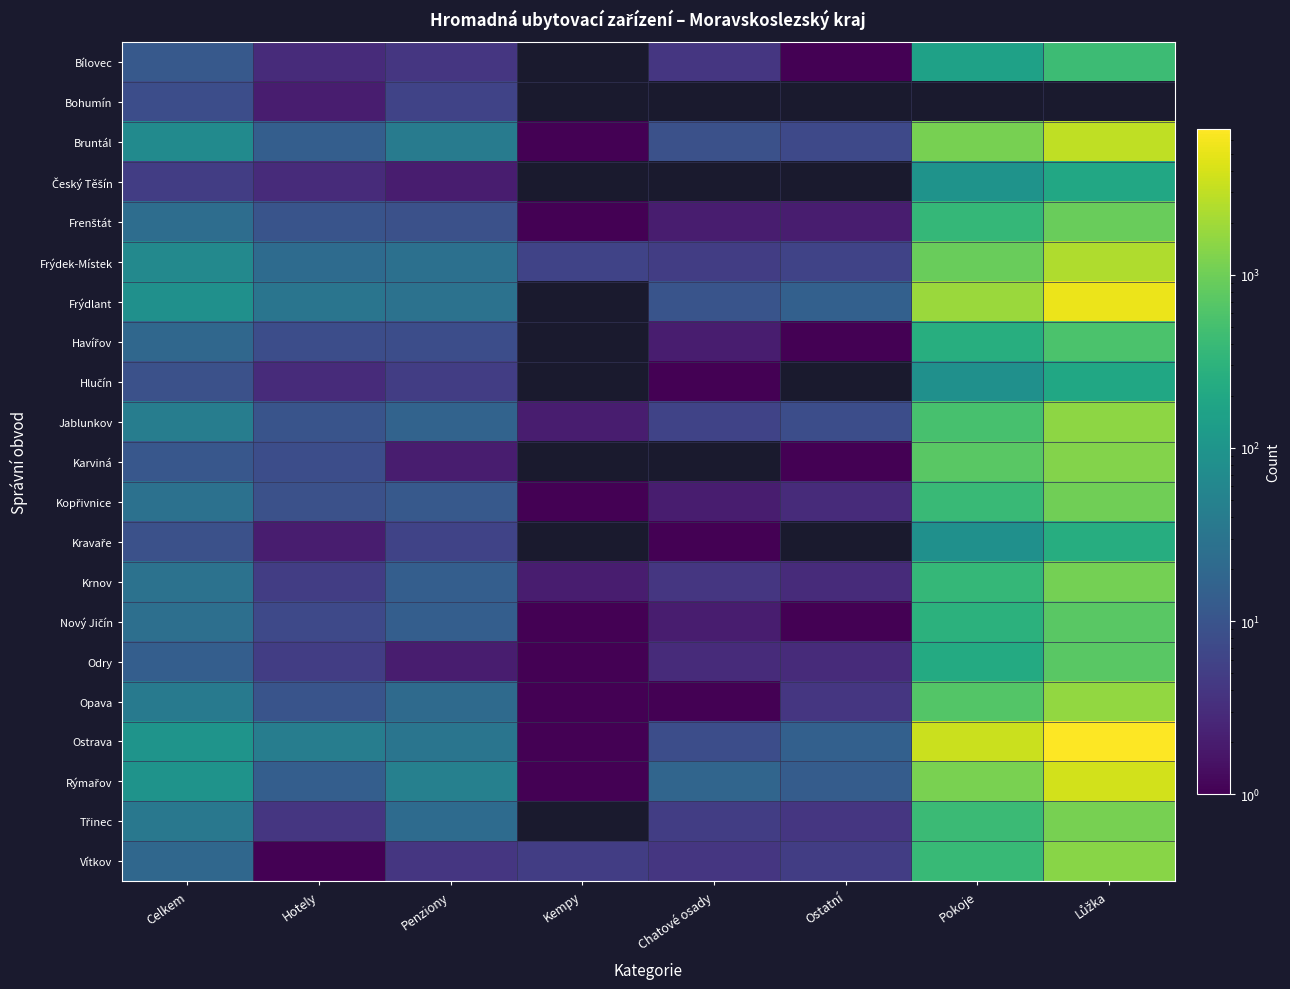

What is the spread (max minus min) of values at Celkem?

93.0